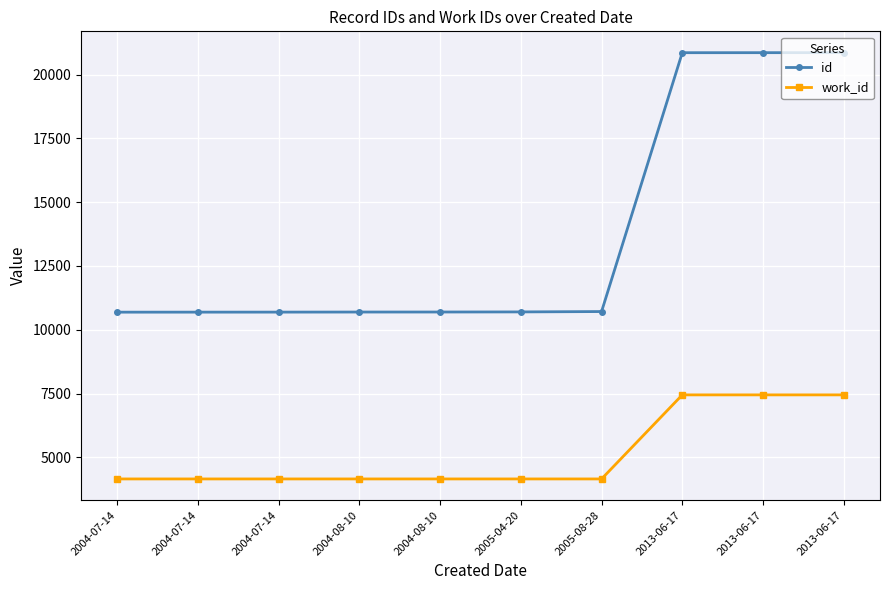

Reading left to right, list all the values displayed in this chart.

id: 2004-07-14=10688	2004-07-14=10689	2004-07-14=10690	2004-08-10=10693	2004-08-10=10694	2005-04-20=10698	2005-08-28=10712	2013-06-17=20855	2013-06-17=20856	2013-06-17=20857
work_id: 2004-07-14=4153	2004-07-14=4153	2004-07-14=4153	2004-08-10=4153	2004-08-10=4153	2005-04-20=4153	2005-08-28=4153	2013-06-17=7447	2013-06-17=7447	2013-06-17=7447